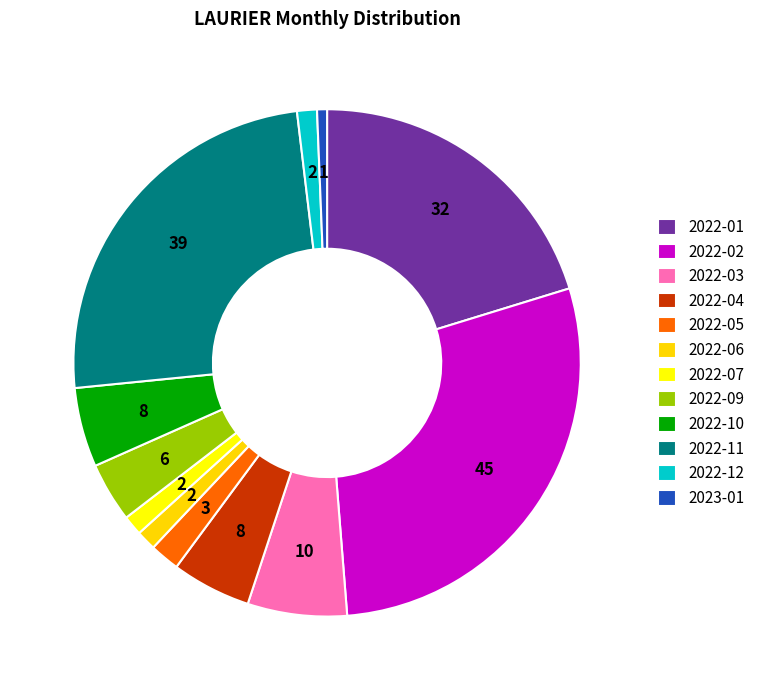

What is the largest slice in the pie chart?

2022-02